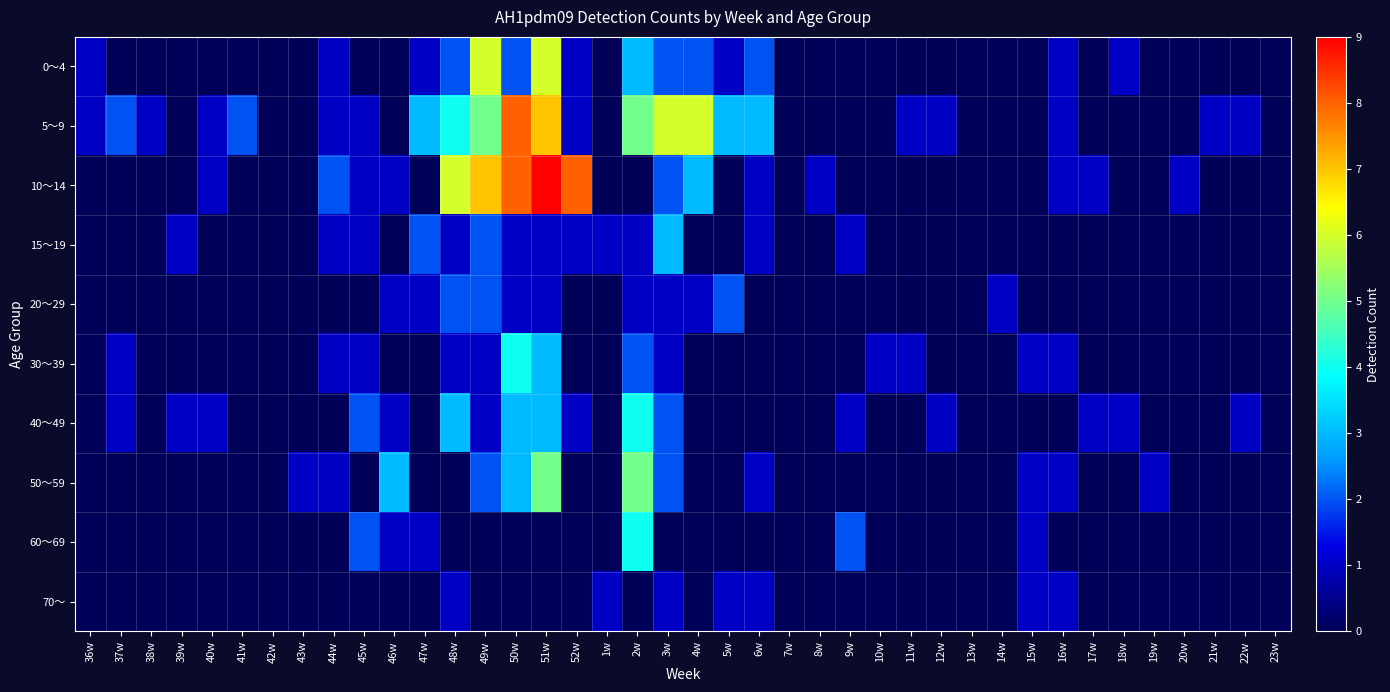

Rank the series at 48w from highest to lowest value.

10～14, 5～9, 40～49, 0～4, 20～29, 15～19, 30～39, 70～, 50～59, 60～69